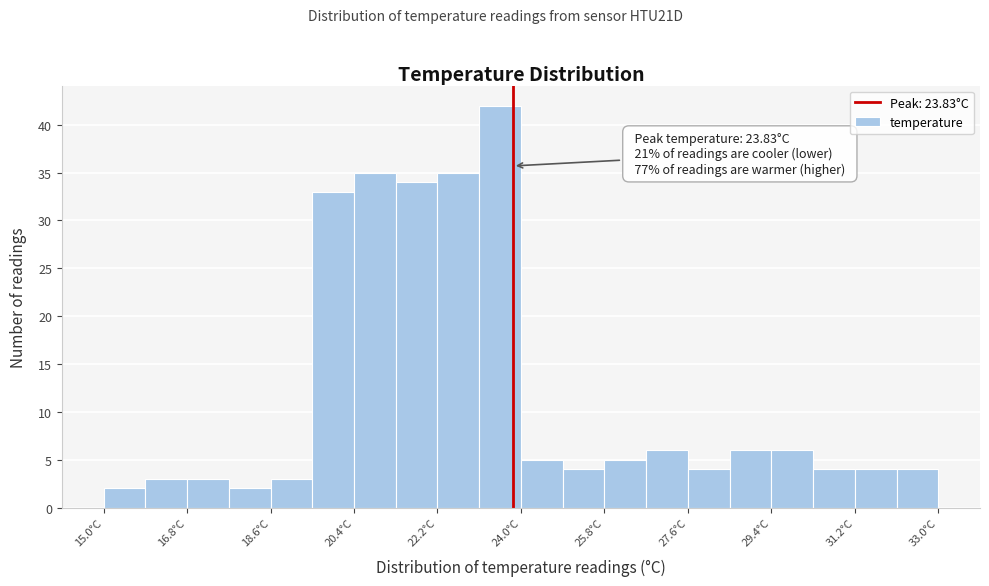

Which range on the x-axis has the tallest bar?

23.1 to 24.0